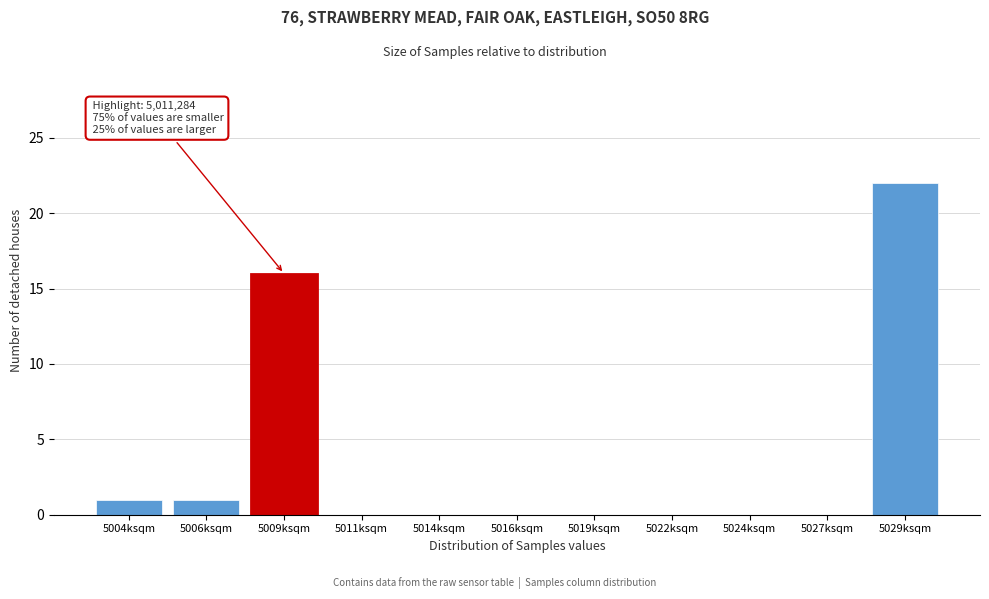

Reading left to right, extract all data points from this chart.

5004ksqm=1	5006ksqm=1	5009ksqm=16	5011ksqm=0	5014ksqm=0	5016ksqm=0	5019ksqm=0	5022ksqm=0	5024ksqm=0	5027ksqm=0	5029ksqm=22